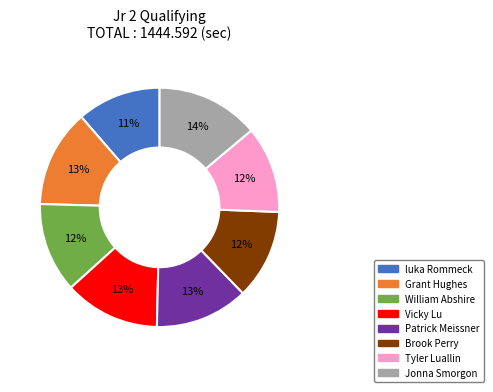

Is there a majority slice in this chart?

No